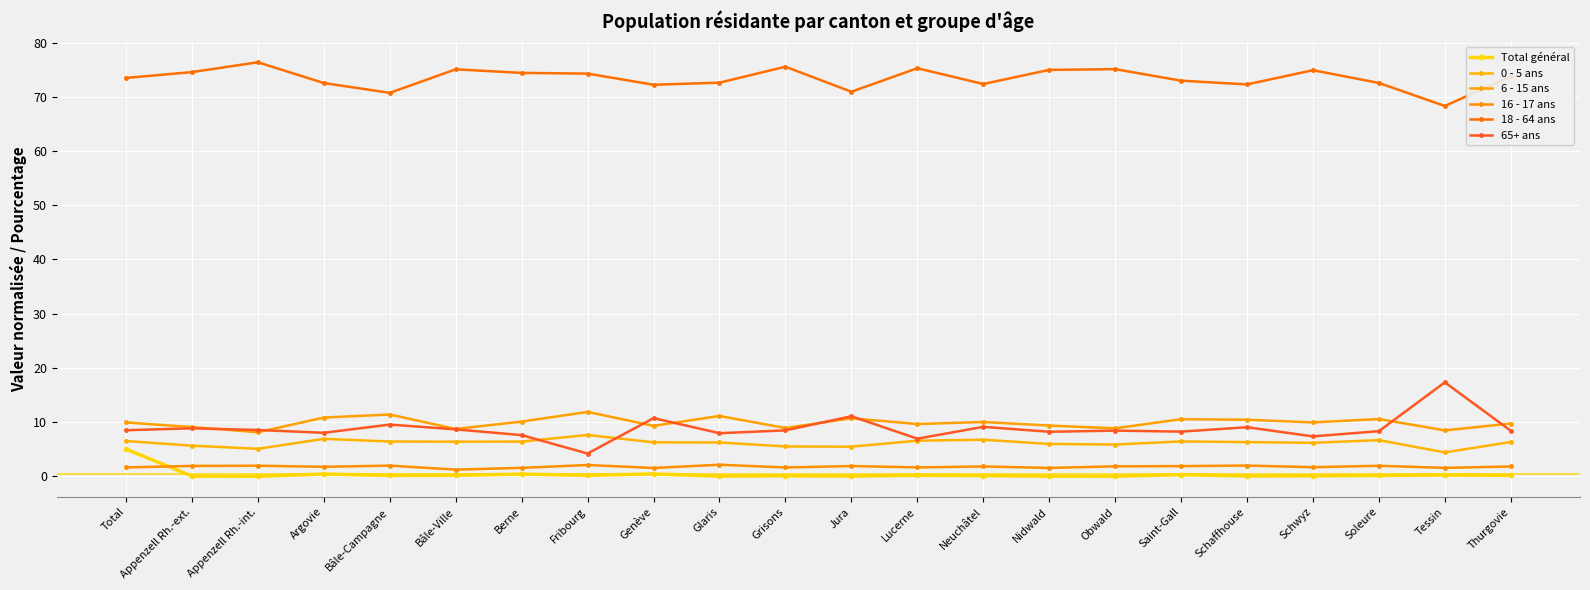

Which series has the largest total across all categories?

18 - 64 ans